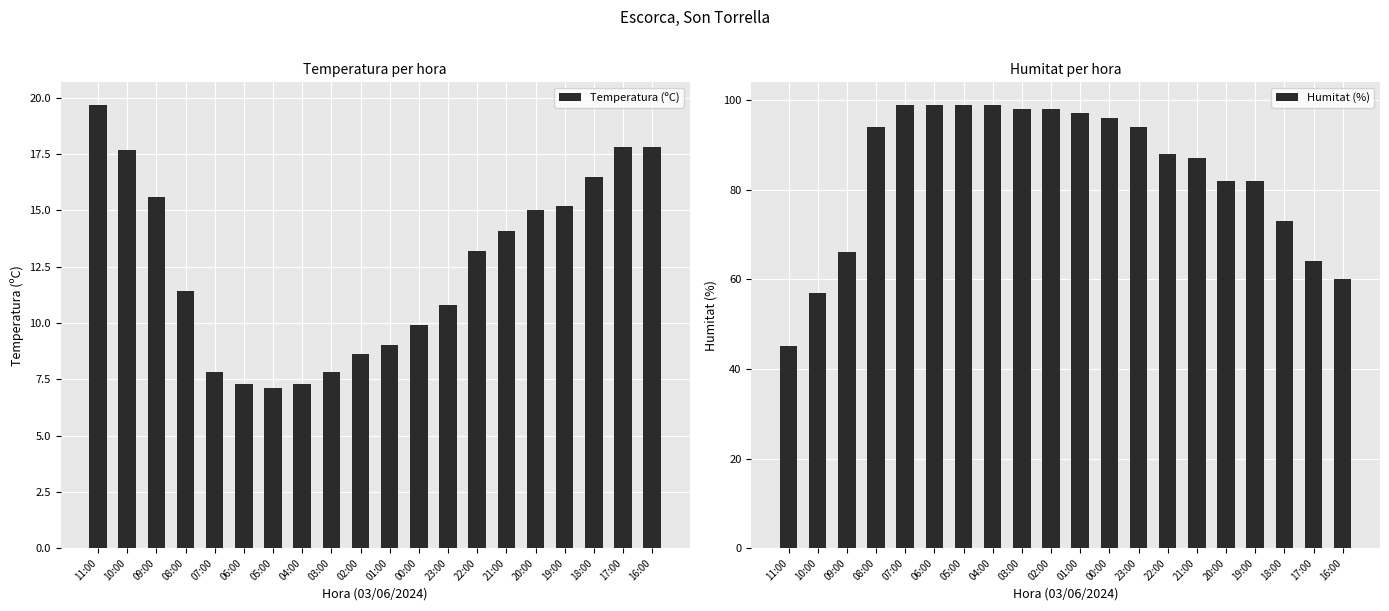

How many data points does each series have?

20